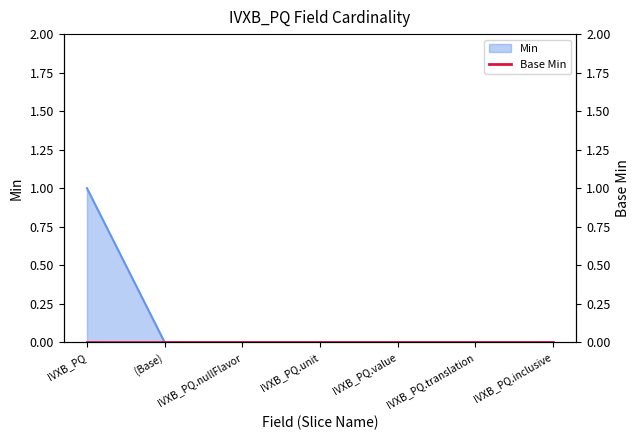

The Min series shows 1 at IVXB_PQ.inclusive. True or false?

False